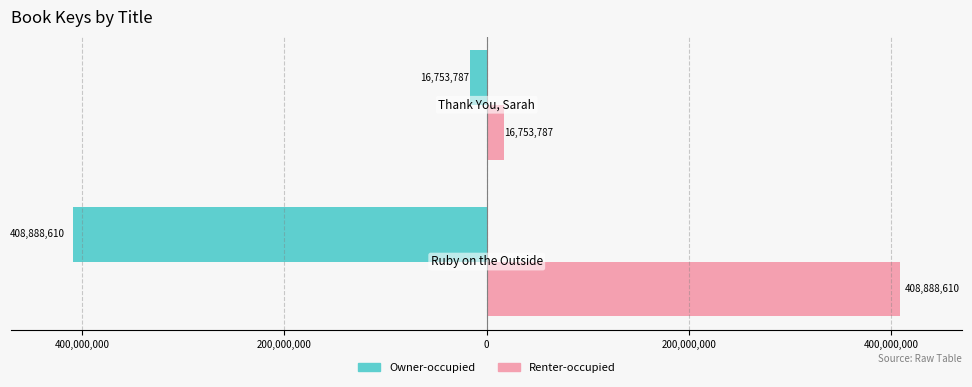

What is the sum of all Owner-occupied values?

-425642397